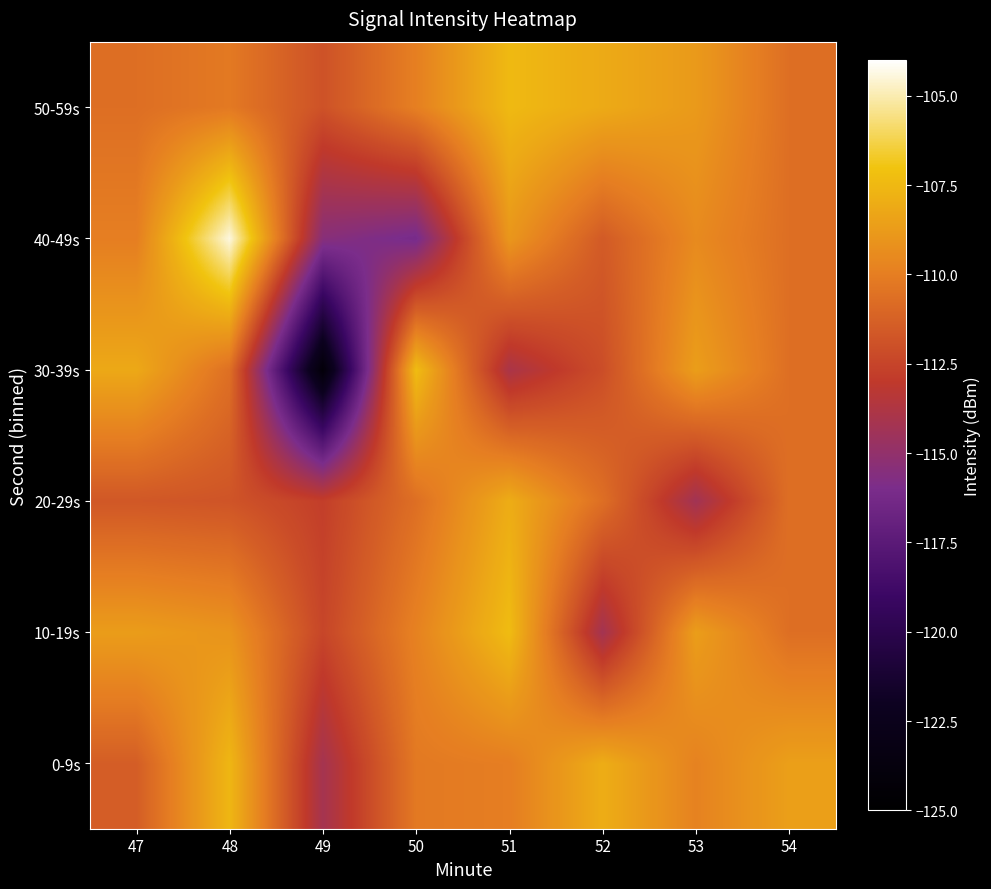

Rank the series by their maximum value, from lowest to highest.

20-29s, 0-9s, 50-59s, 10-19s, 30-39s, 40-49s